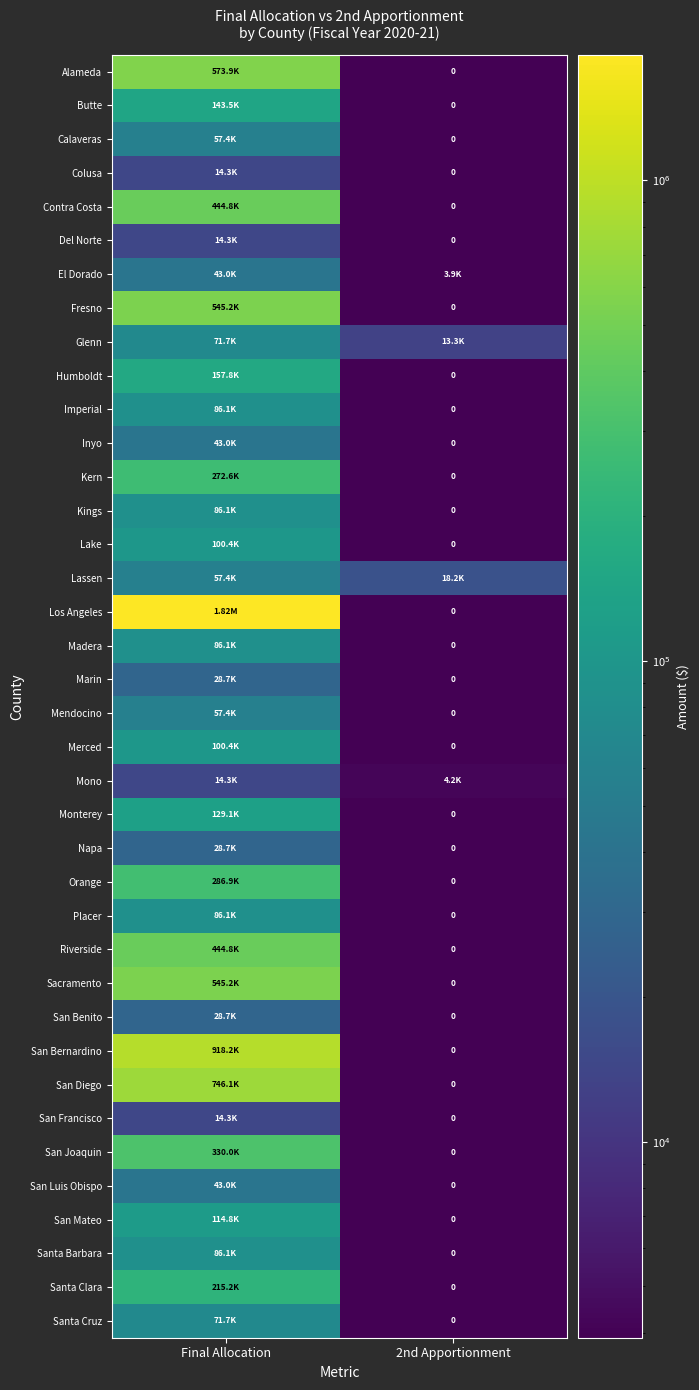

At which label does Santa Clara reach its peak?

Final Allocation